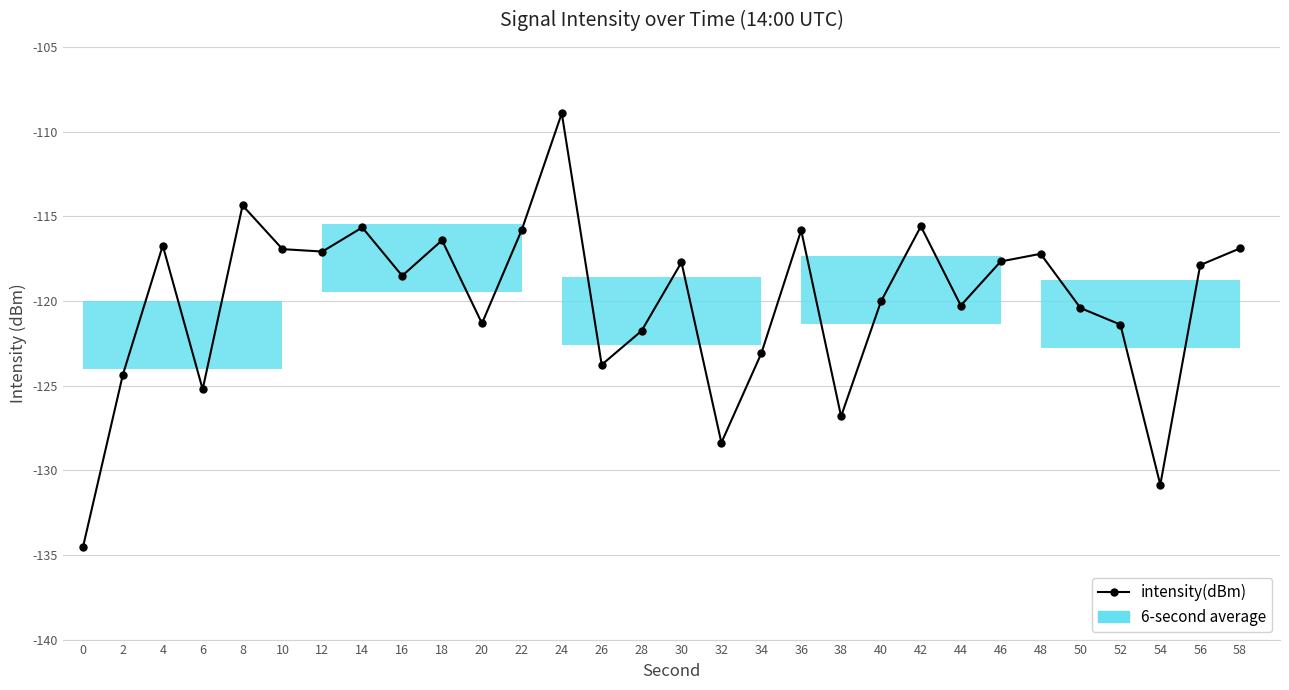

What is the maximum value shown in the chart?

-108.9